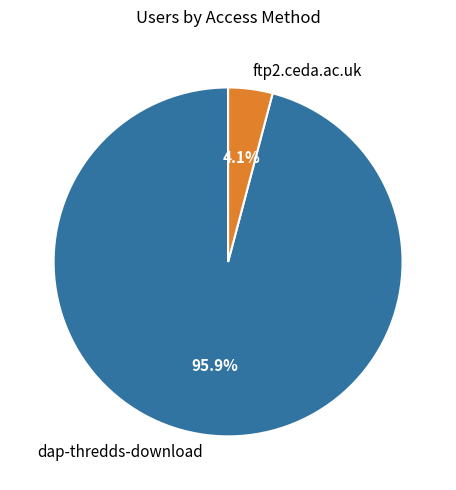

Count the number of slices in the pie.

2